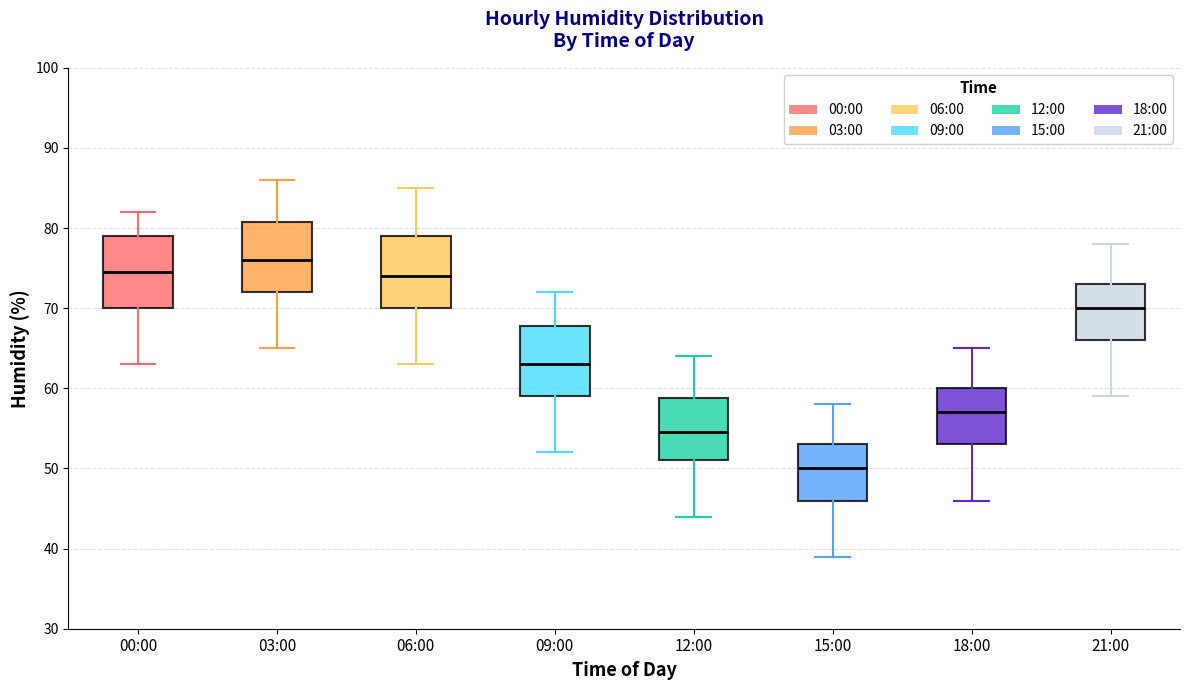

Reading left to right, transcribe this box plot: for each box, give where its median line is, the range the box spans, and where its two whiskers end, as read against the y-axis. The values are not printed on the chart, so give them approximately, as read against the axis.

00:00: median 75, box 70 to 79, whiskers 63 to 82
03:00: median 76, box 72 to 81, whiskers 65 to 86
06:00: median 74, box 70 to 79, whiskers 63 to 85
09:00: median 63, box 59 to 68, whiskers 52 to 72
12:00: median 55, box 51 to 59, whiskers 44 to 64
15:00: median 50, box 46 to 53, whiskers 39 to 58
18:00: median 57, box 53 to 60, whiskers 46 to 65
21:00: median 70, box 66 to 73, whiskers 59 to 78